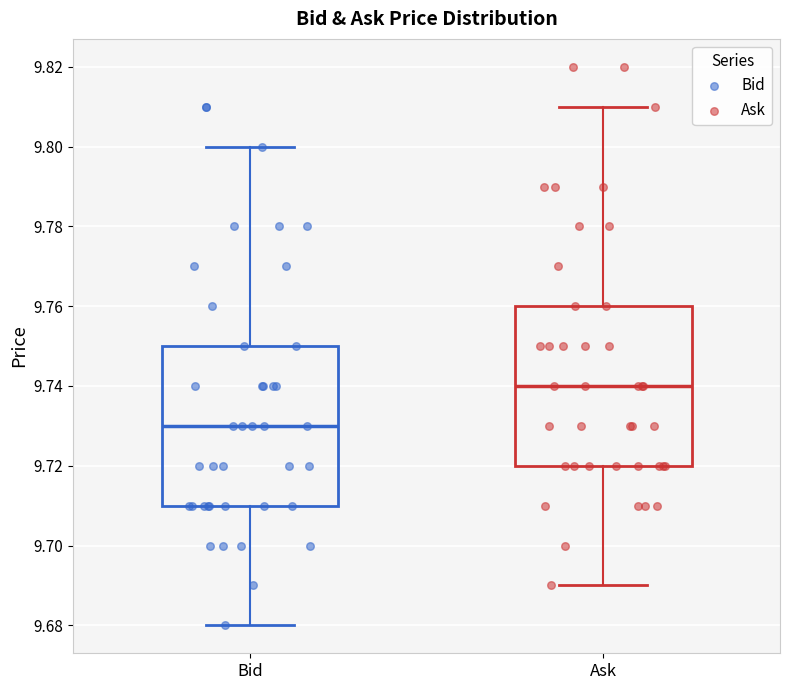

Which box has the lowest median line?

Bid